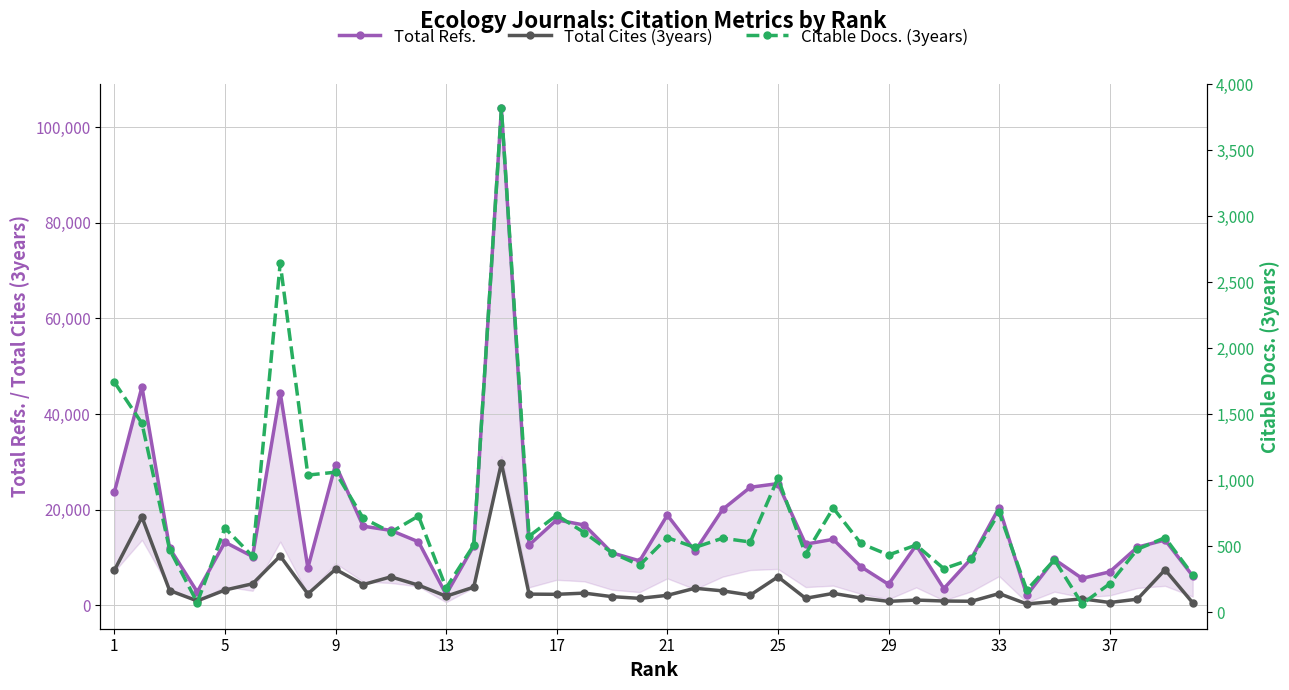

True or false: Total Cites (3years) and Total Refs. intersect in this chart.

False